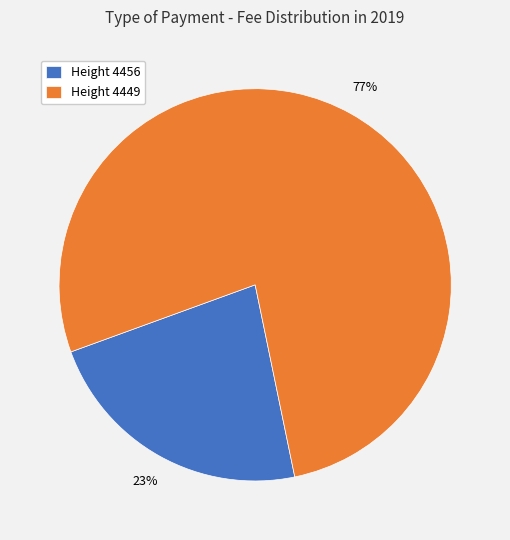

Do Height 4456 and Height 4449 together represent more than half of the pie?

Yes